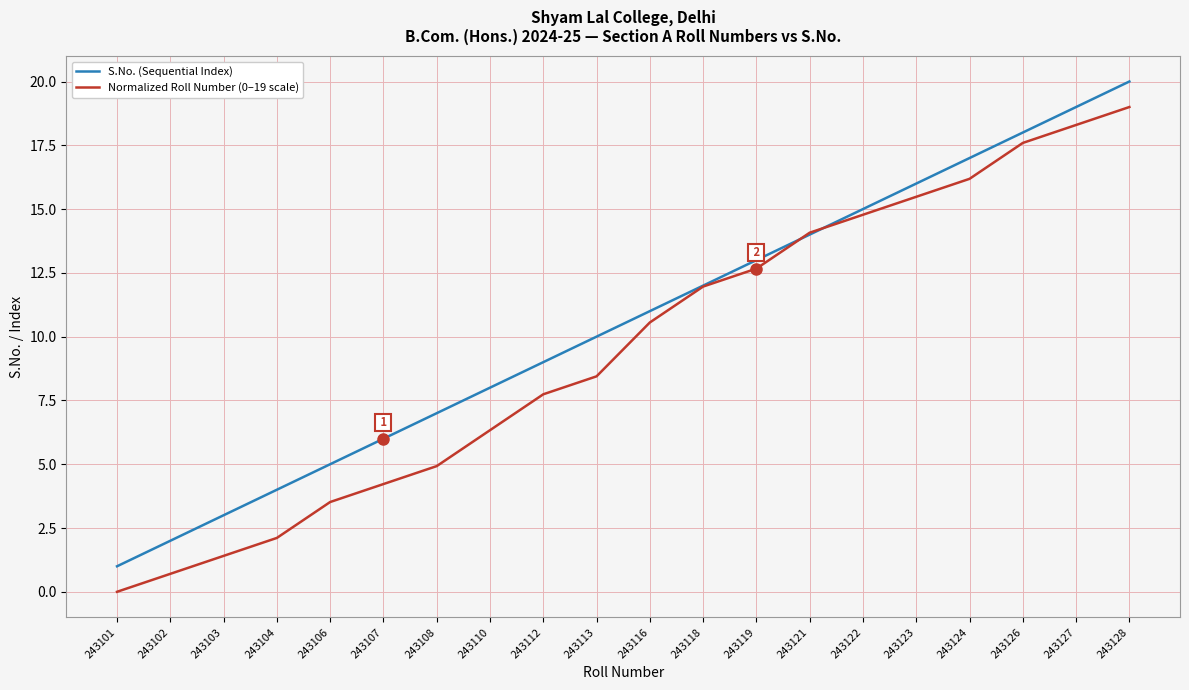

At 243113, list the series in order from smallest to largest.

Normalized Roll Number (0–19 scale), S.No. (Sequential Index)